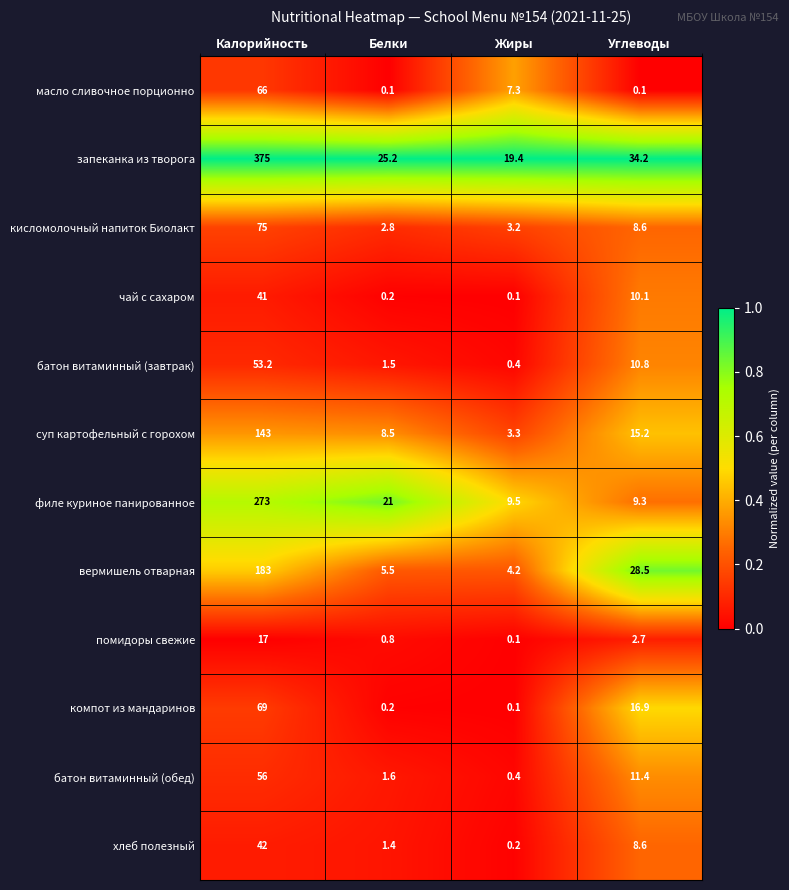

What is the spread (max minus min) of values at Жиры?

19.3